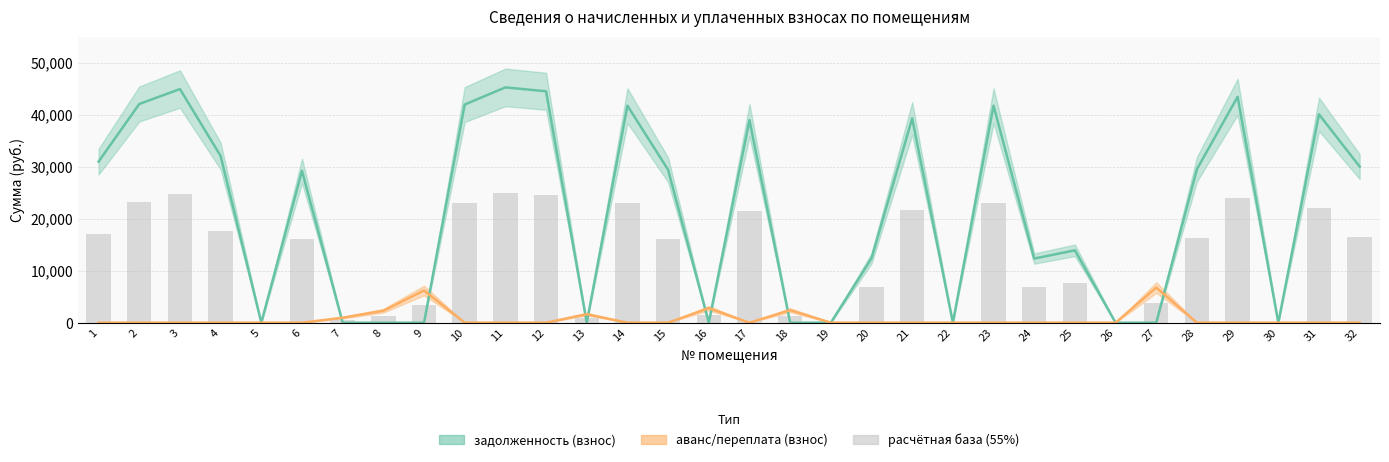

What is the difference between the задолженность (взнос) values at 1 and 23?

10749.2